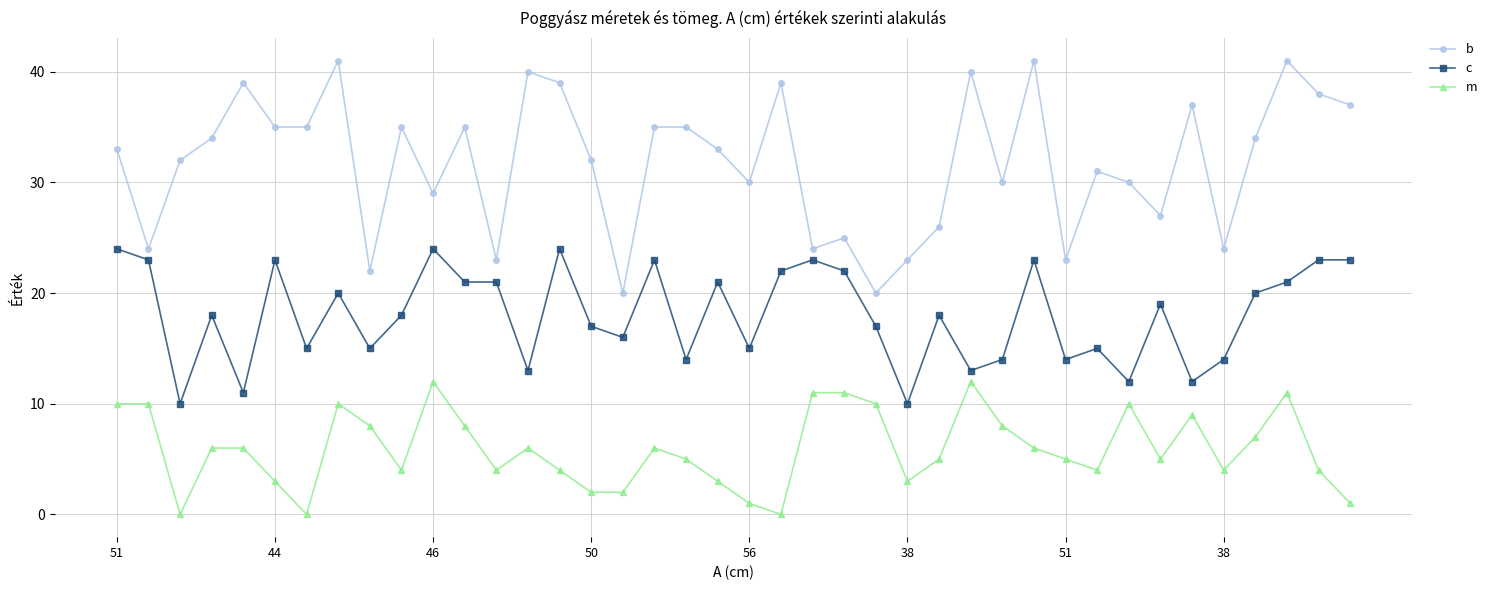

Rank the series by their maximum value, from highest to lowest.

b, c, m